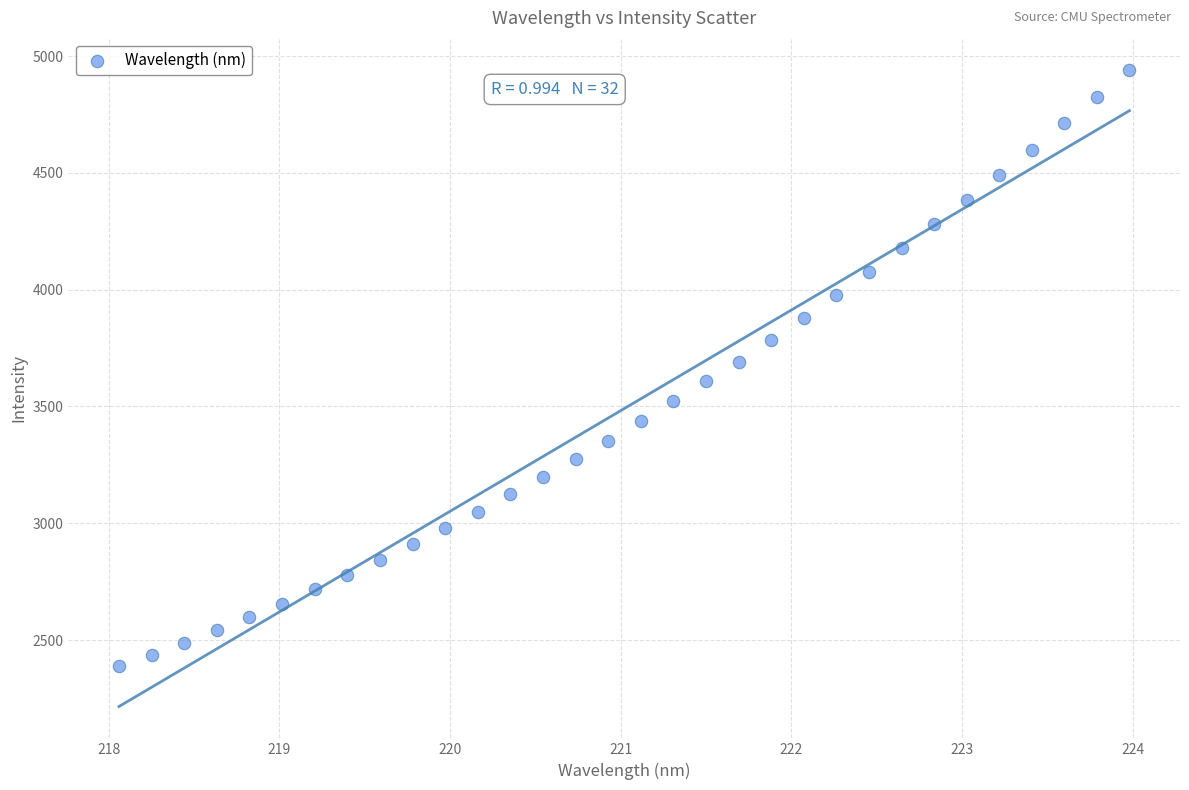

What is the range of X values (max minus min)?

5.9